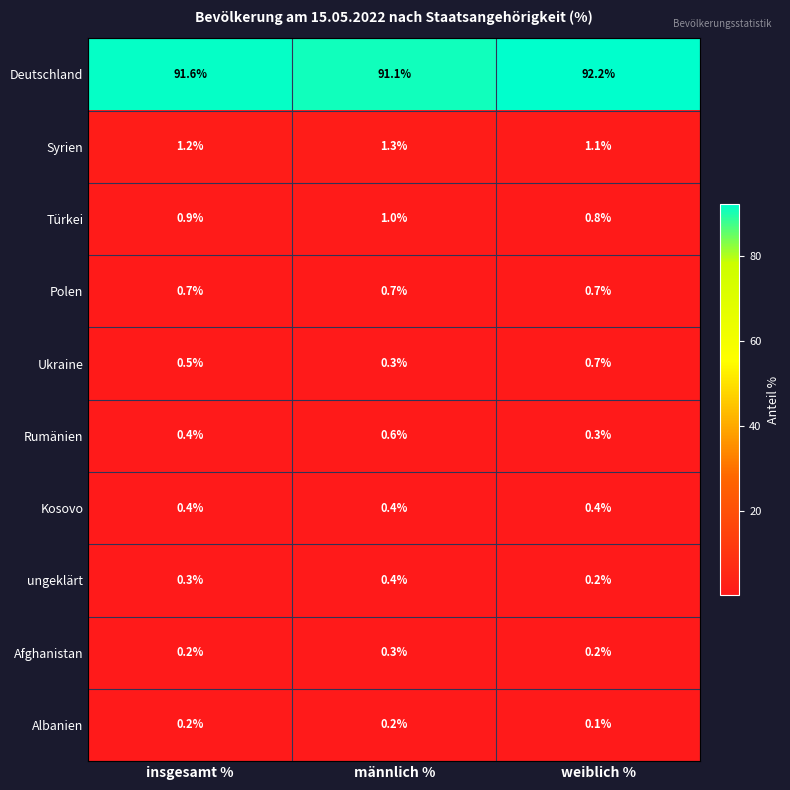

Which series has the largest total across all categories?

Deutschland